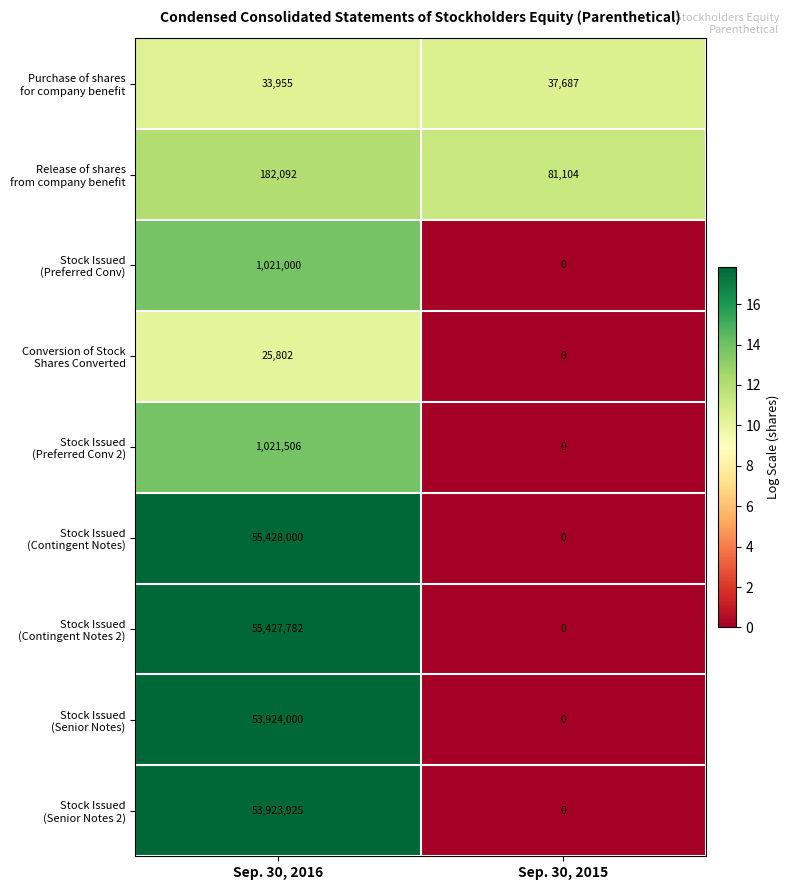

What is the total value across all series at Sep. 30, 2015?

118791